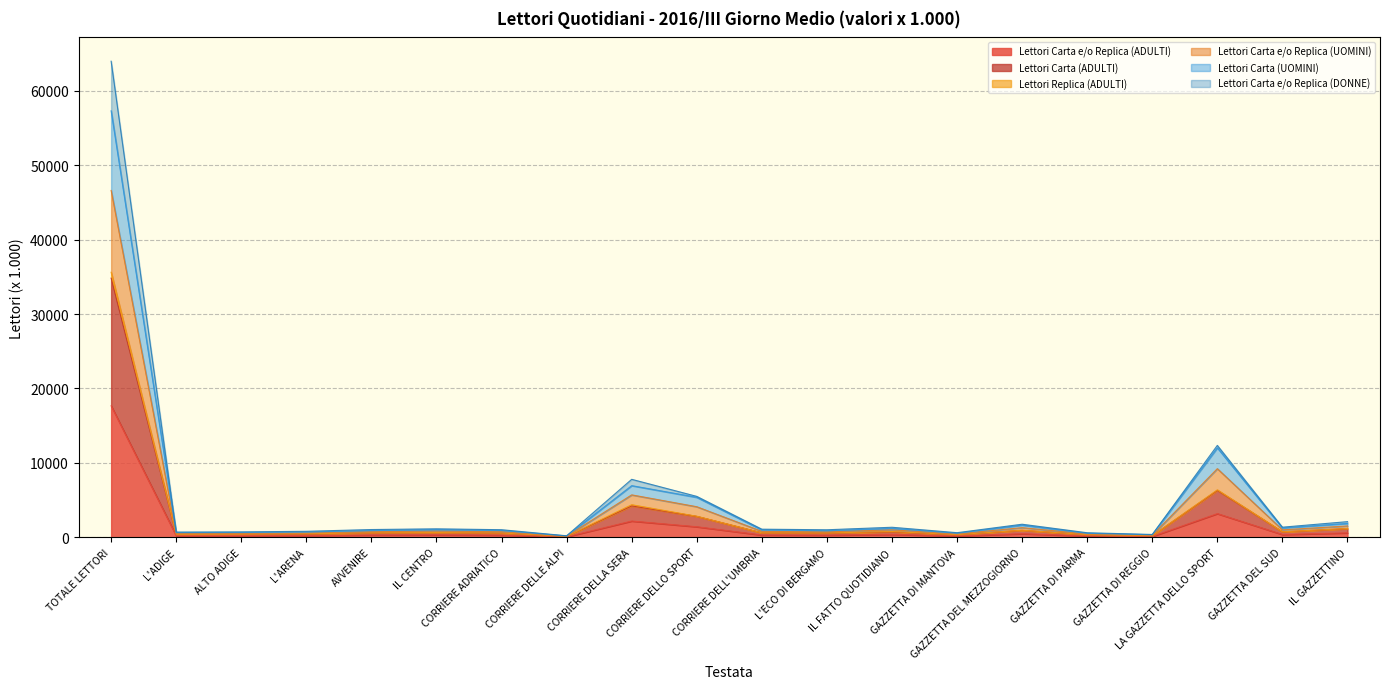

The value of Lettori Carta e/o Replica (ADULTI) at CORRIERE ADRIATICO is 424. True or false?

False